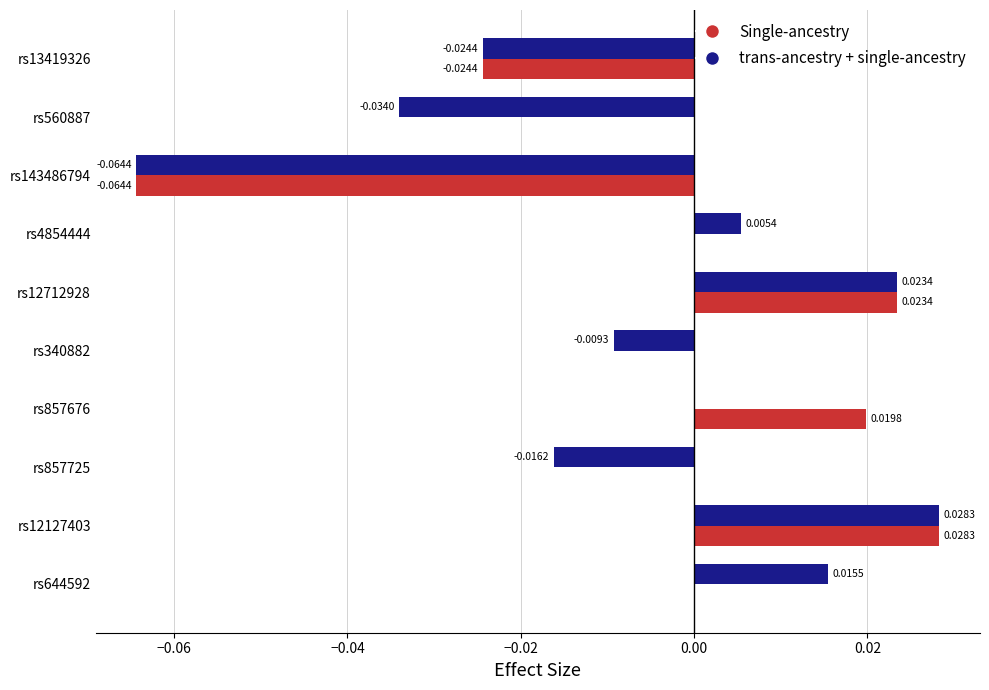

Is the value of trans-ancestry + single-ancestry at rs143486794 greater than the value of Single-ancestry at rs857725?

No